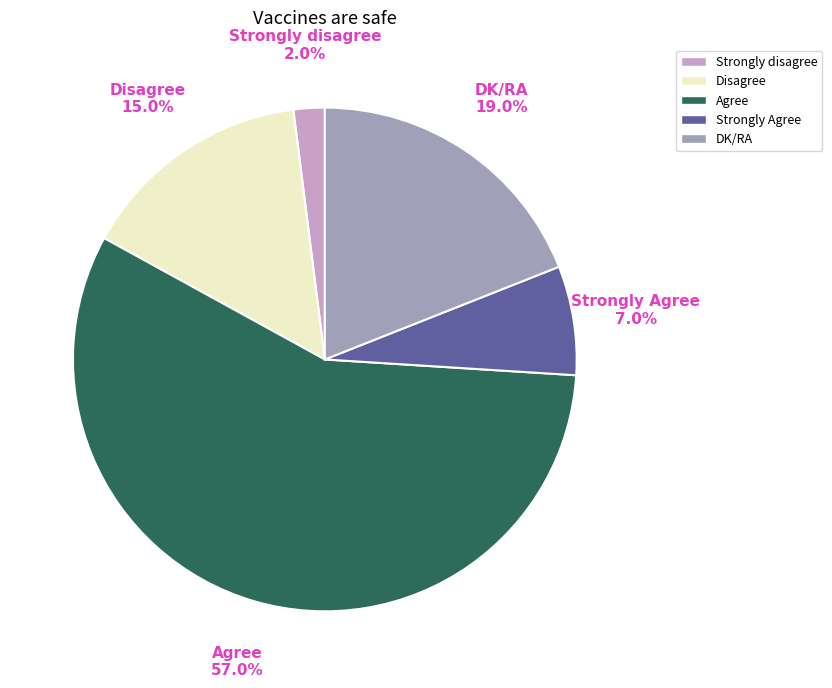

Is it true that DK/RA is 26% of the pie?

False